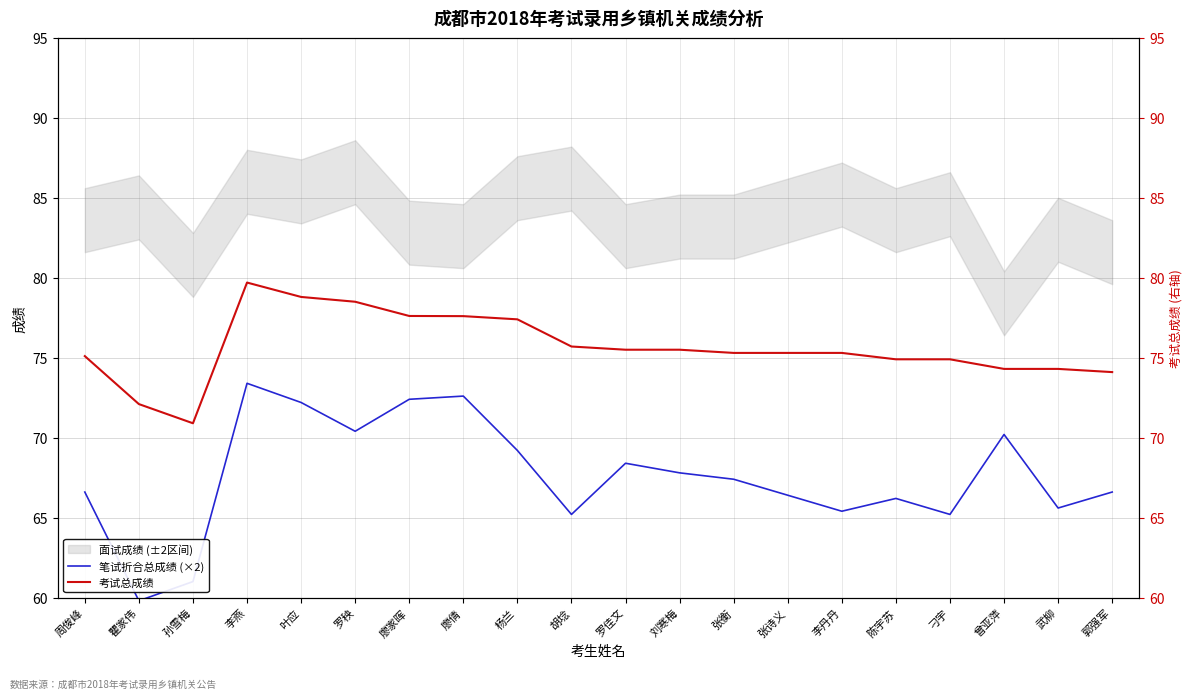

At which label is 笔试折合总成绩 (×2) closest to 66?

陈宇苏